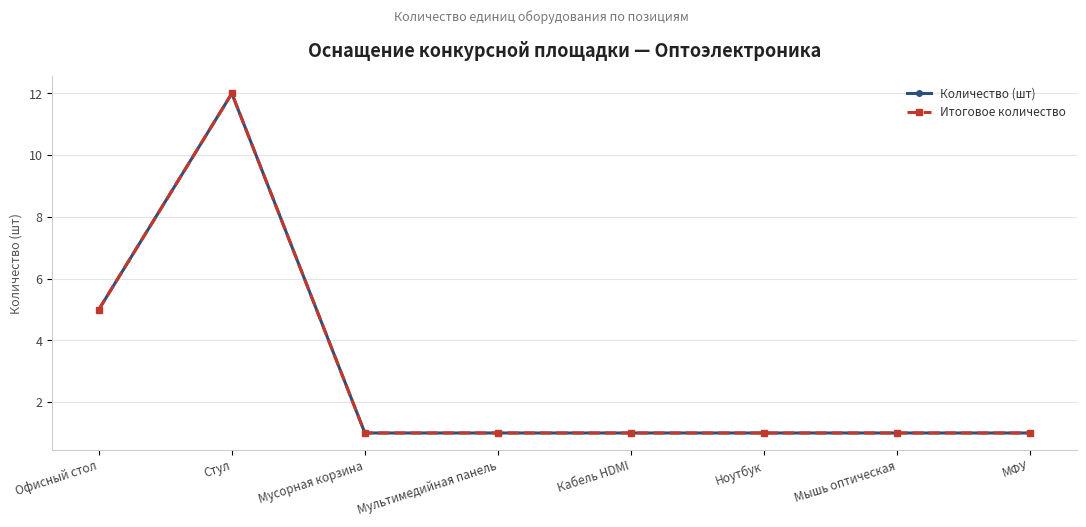

True or false: Итоговое количество has more than 0 interior local peaks.

True